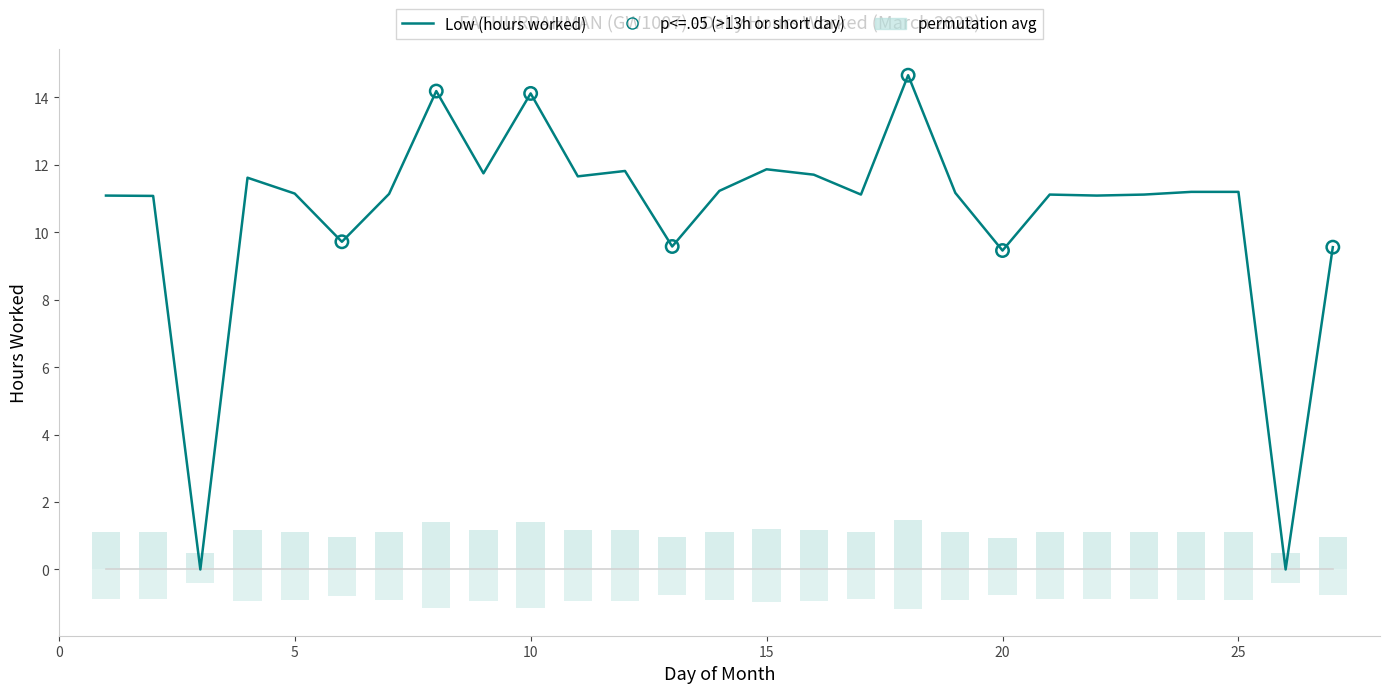

Approximately how many times larger is the value at 18 compared to 16?

1.3